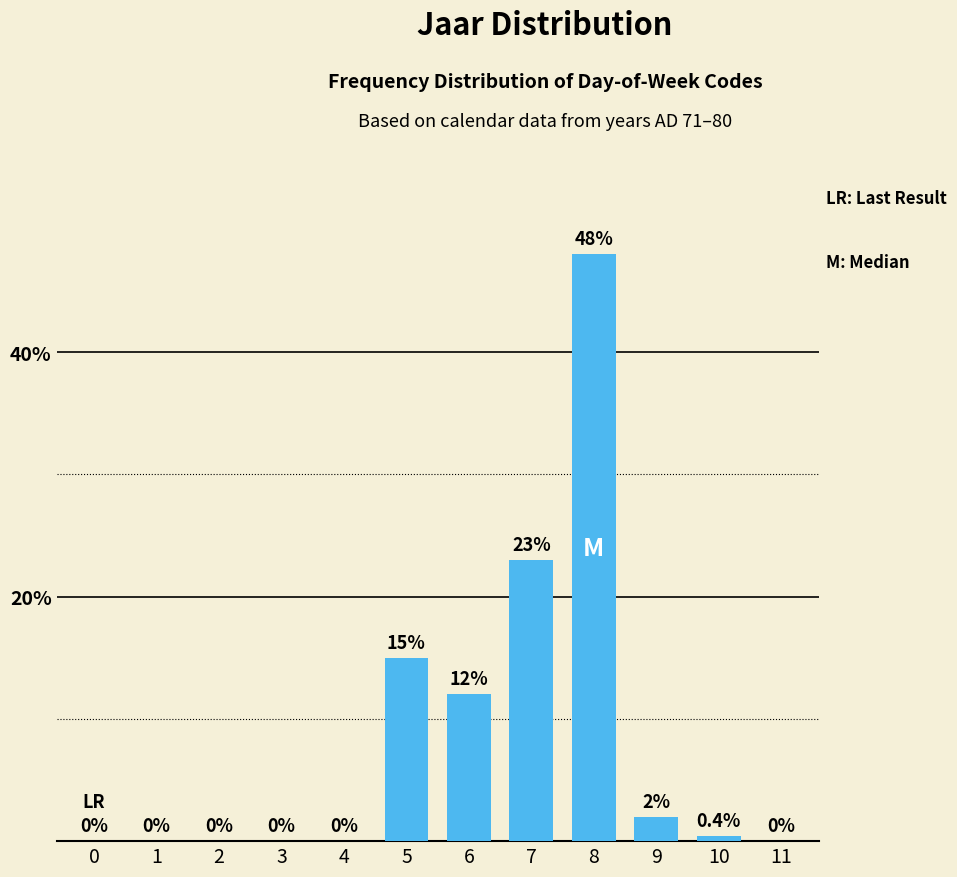

At which label is the value closest to 24?

7